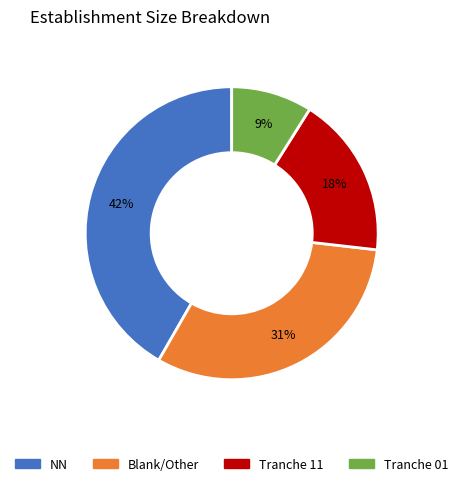

Is there any slice that represents more than half of the pie?

No